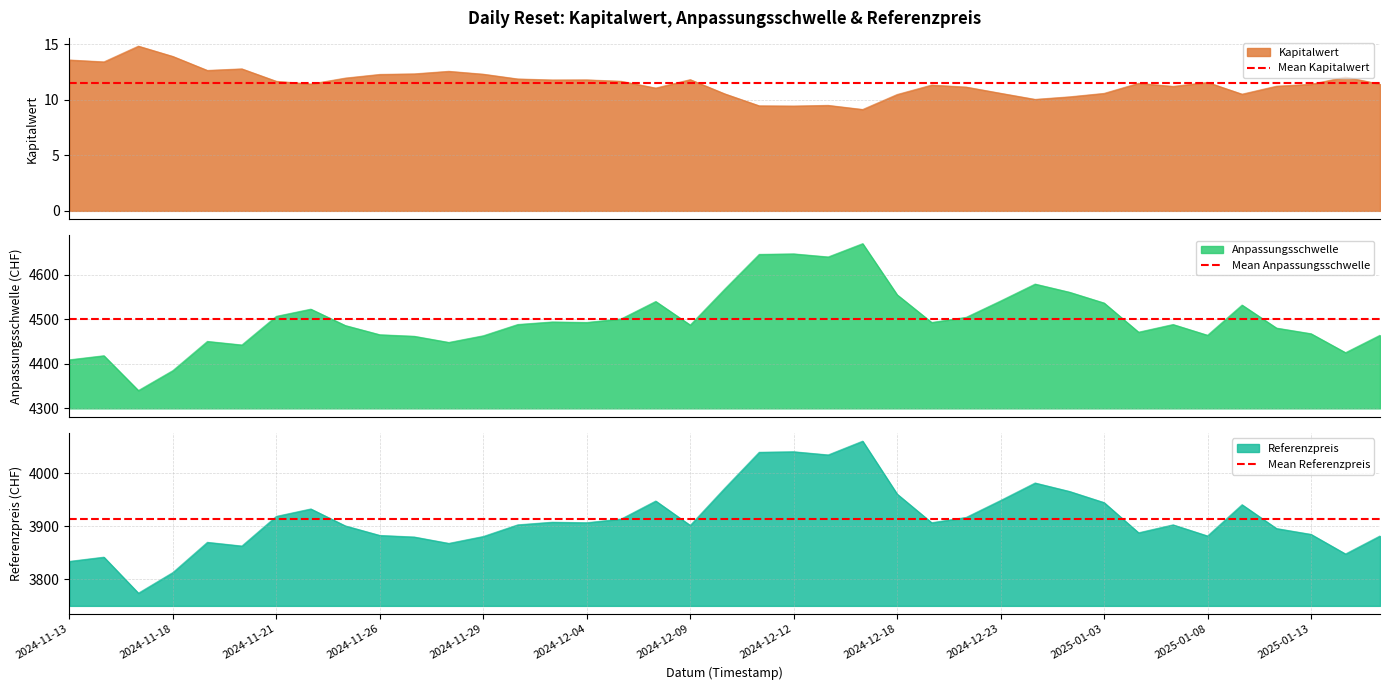

True or false: Referenzpreis has a value of 6849 at 2025-01-13.

False